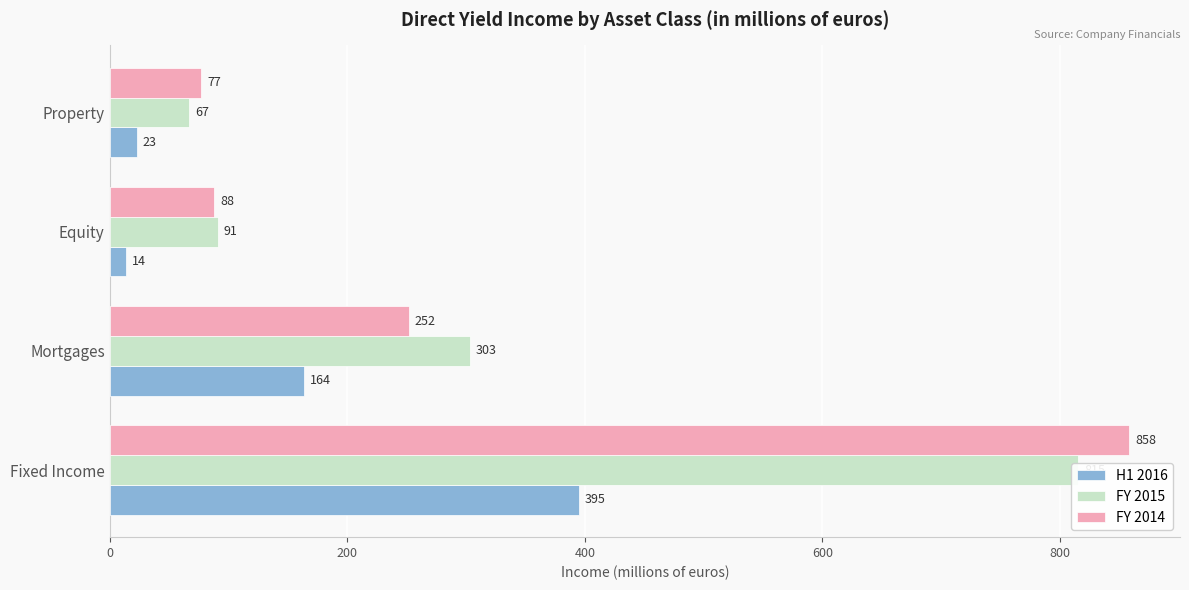

Between 600 and 400, which is larger?

600